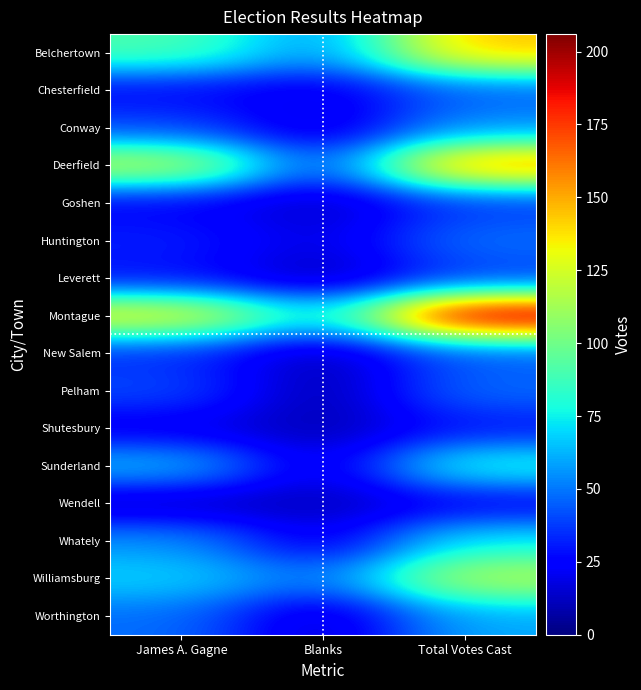

Reading right to left, list all the values displayed in this chart.

Belchertown: Total Votes Cast=145	Blanks=54	James A. Gagne=91
Chesterfield: Total Votes Cast=45	Blanks=19	James A. Gagne=26
Conway: Total Votes Cast=55	Blanks=15	James A. Gagne=40
Deerfield: Total Votes Cast=160	Blanks=38	James A. Gagne=122
Goshen: Total Votes Cast=36	Blanks=12	James A. Gagne=24
Huntington: Total Votes Cast=49	Blanks=17	James A. Gagne=32
Leverett: Total Votes Cast=37	Blanks=9	James A. Gagne=28
Montague: Total Votes Cast=206	Blanks=71	James A. Gagne=135
New Salem: Total Votes Cast=43	Blanks=9	James A. Gagne=34
Pelham: Total Votes Cast=48	Blanks=7	James A. Gagne=41
Shutesbury: Total Votes Cast=29	Blanks=9	James A. Gagne=20
Sunderland: Total Votes Cast=81	Blanks=16	James A. Gagne=65
Wendell: Total Votes Cast=23	Blanks=11	James A. Gagne=12
Whately: Total Votes Cast=74	Blanks=18	James A. Gagne=56
Williamsburg: Total Votes Cast=118	Blanks=49	James A. Gagne=69
Worthington: Total Votes Cast=60	Blanks=12	James A. Gagne=48